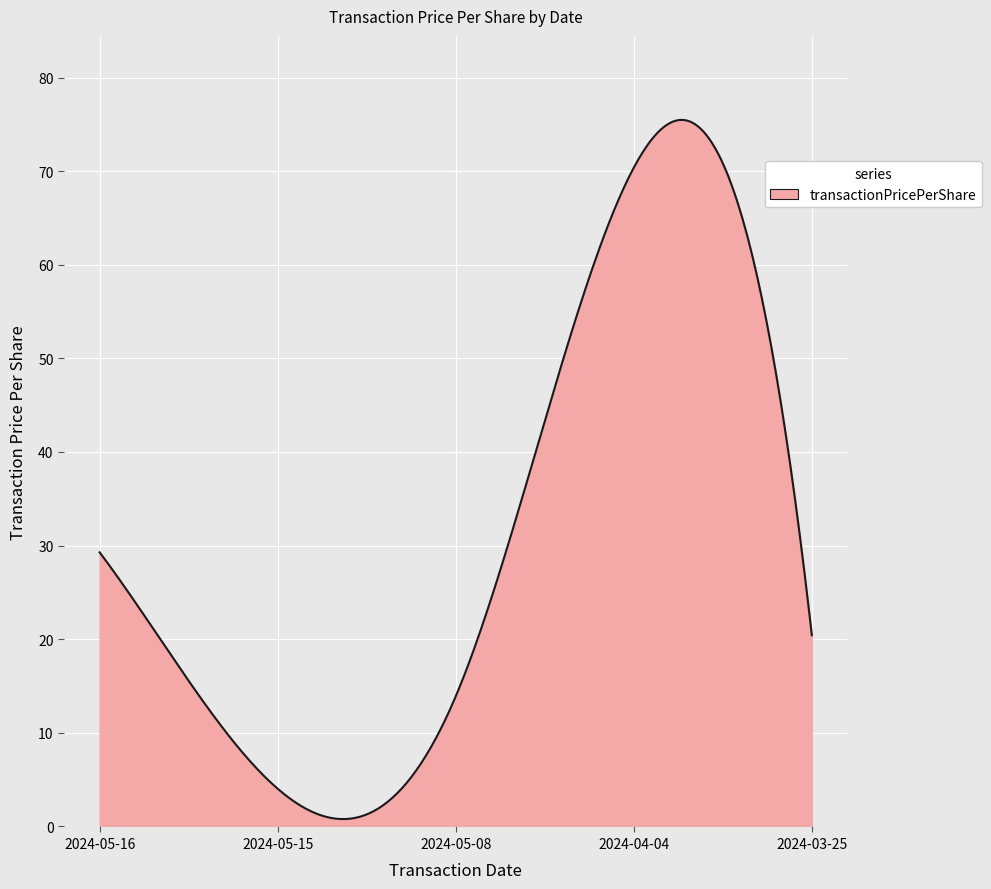

What is the sum of all values?

9371.5